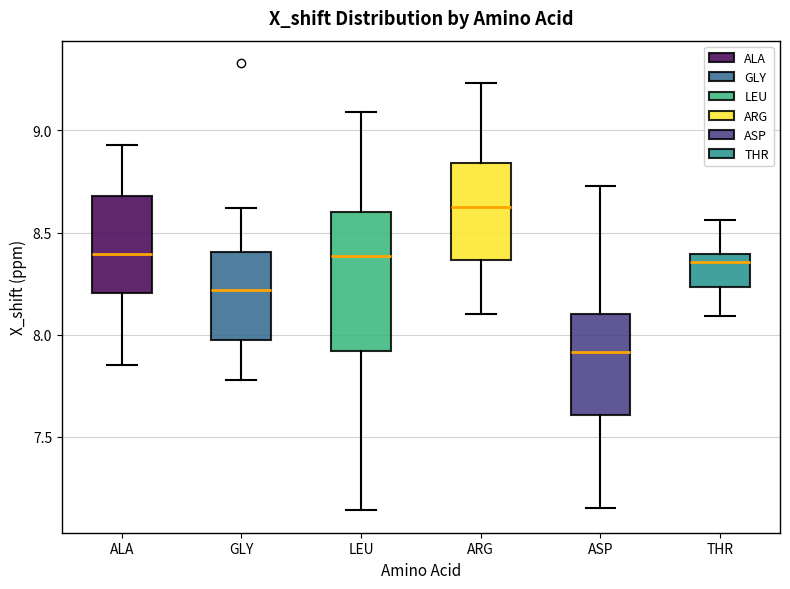

Where does the median line of the box for ASP sit on the y-axis? The values are not printed on the chart, so give them approximately, as read against the axis.

7.90